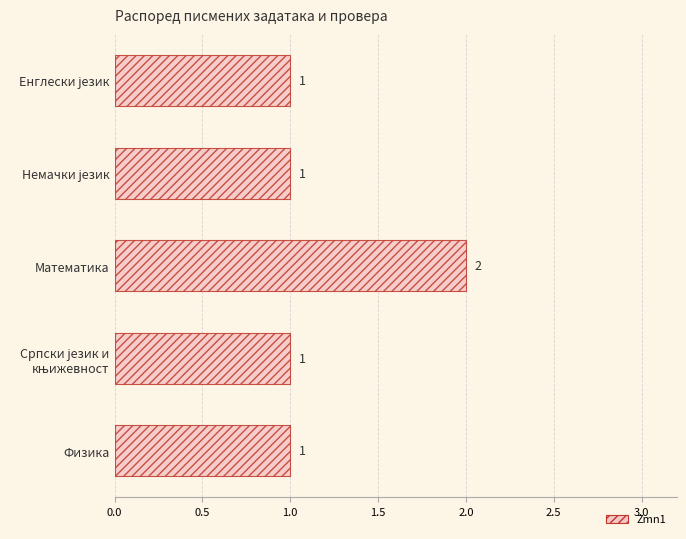

Between Физика and Математика, which is larger?

Математика